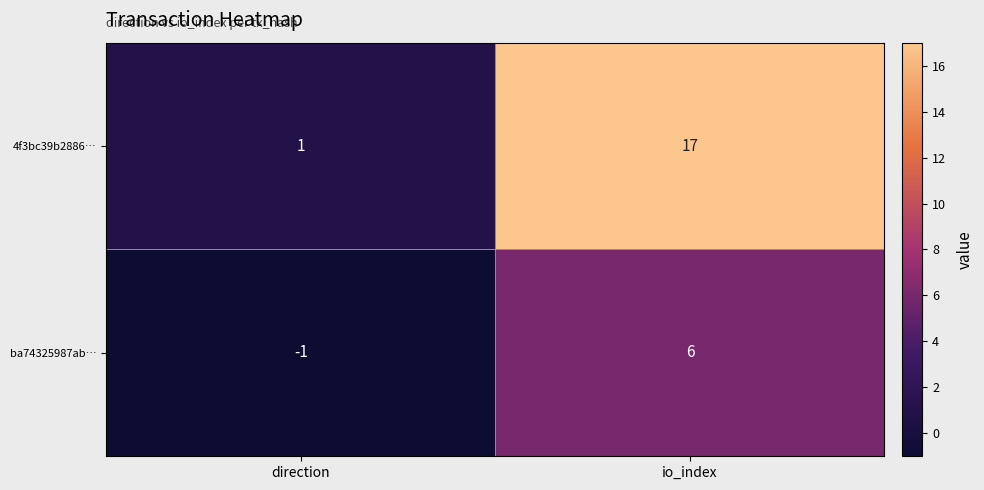

At how many categories does at least one series exceed 0?

2